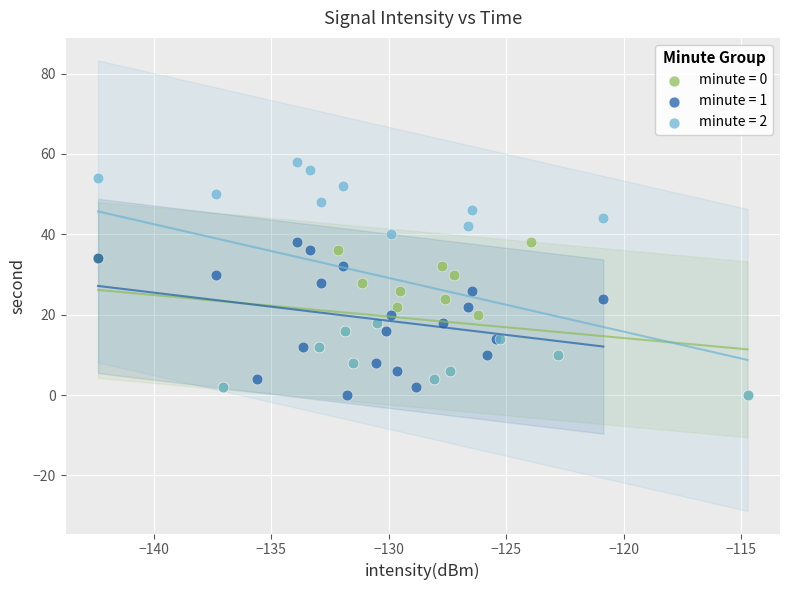

Which series has the largest Y range (max minus min)?

minute = 2